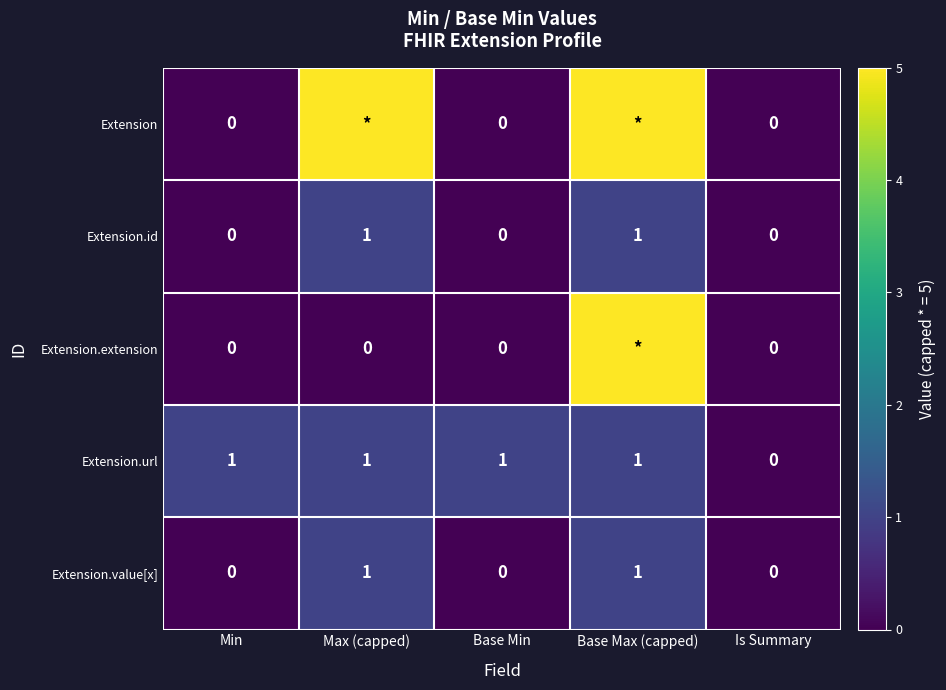

The value of Extension.value[x] at Is Summary is 1. True or false?

False